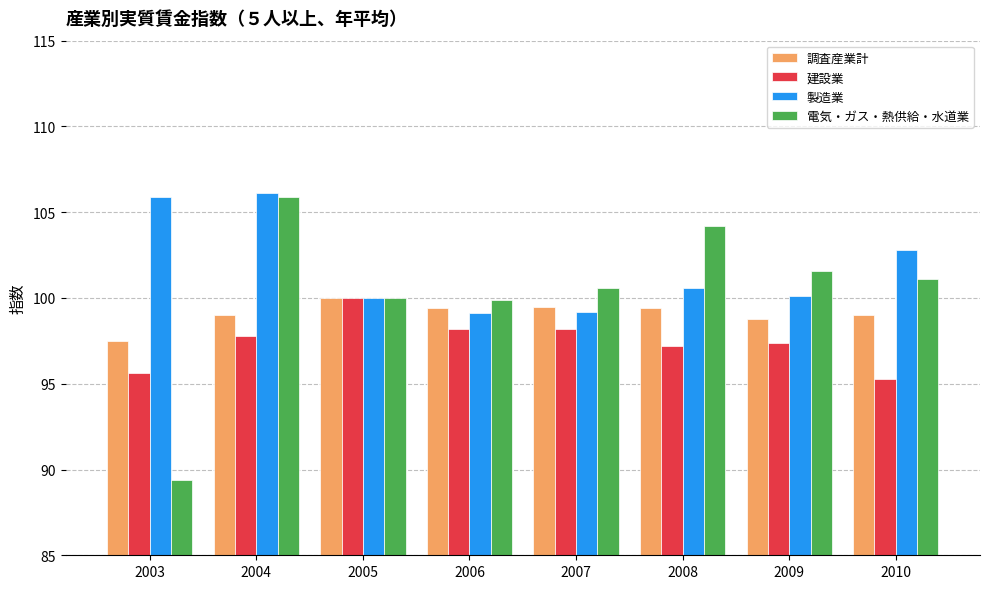

What is the value of the 建設業 bar at the 4th from the left?

98.2